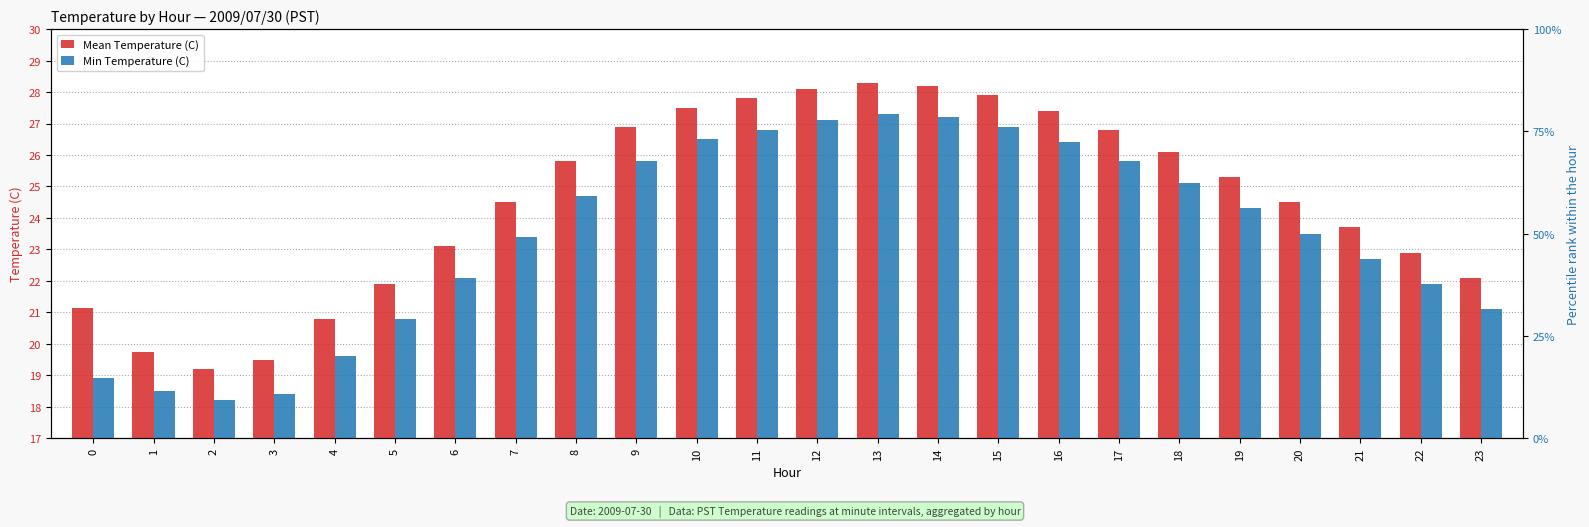

The value of Min Temperature (C) at 7 is 35.0. True or false?

False